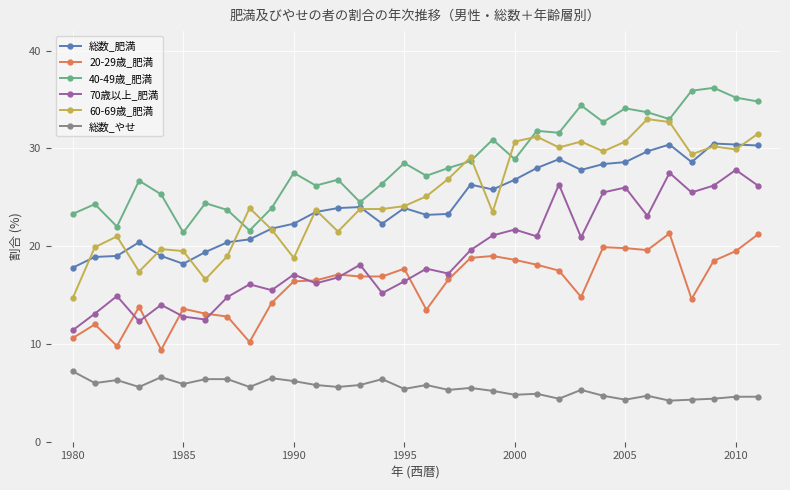

How many interior local valleys does the 70歳以上_肥満 series have?

10